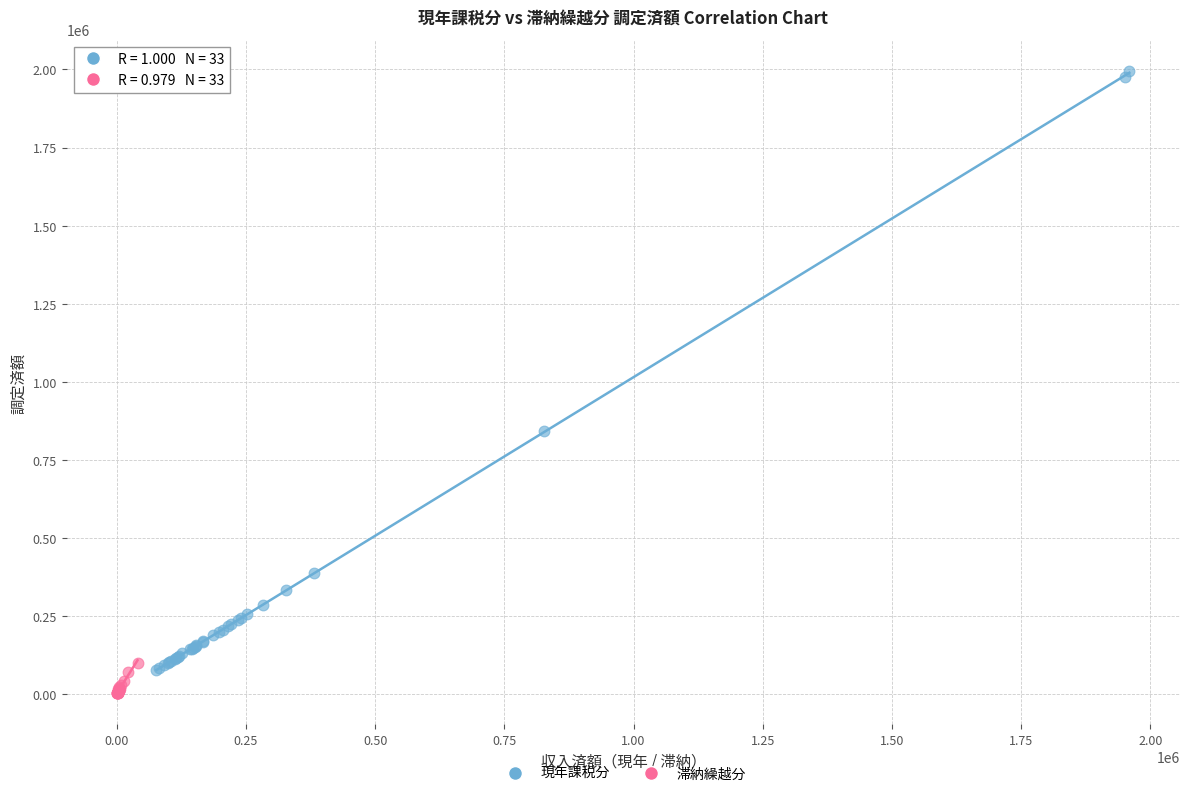

Which series has the widest spread of Y values?

現年課税分